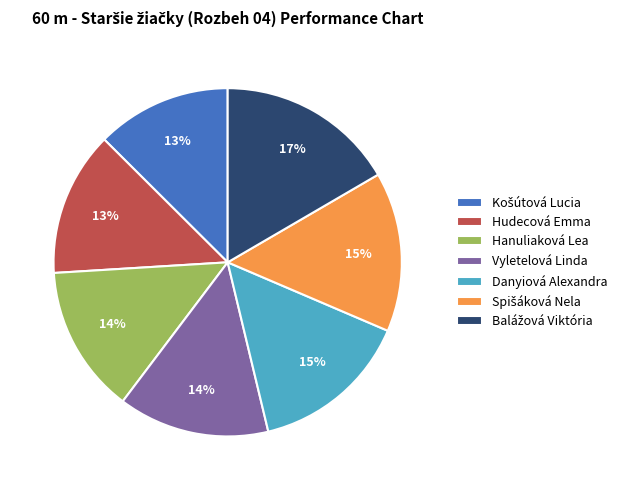

Is there a majority slice in this chart?

No